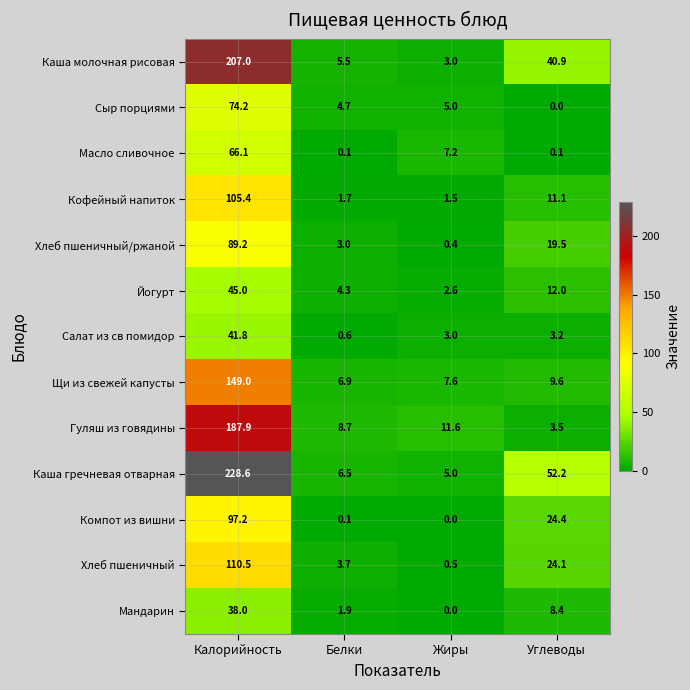

What is the average value of the Масло сливочное series?

18.4